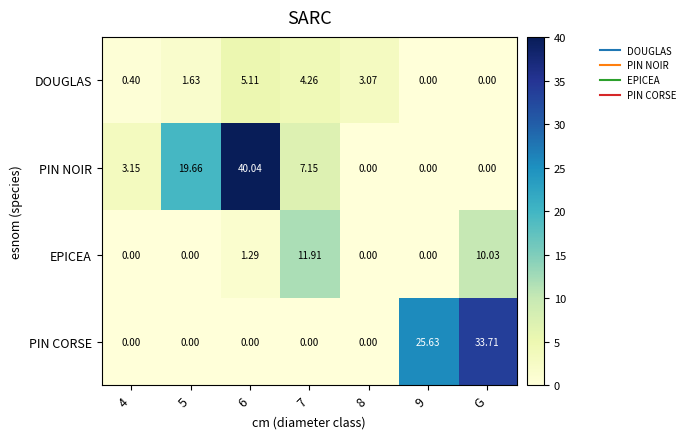

Rank the series at 6 from lowest to highest value.

PIN CORSE, EPICEA, DOUGLAS, PIN NOIR